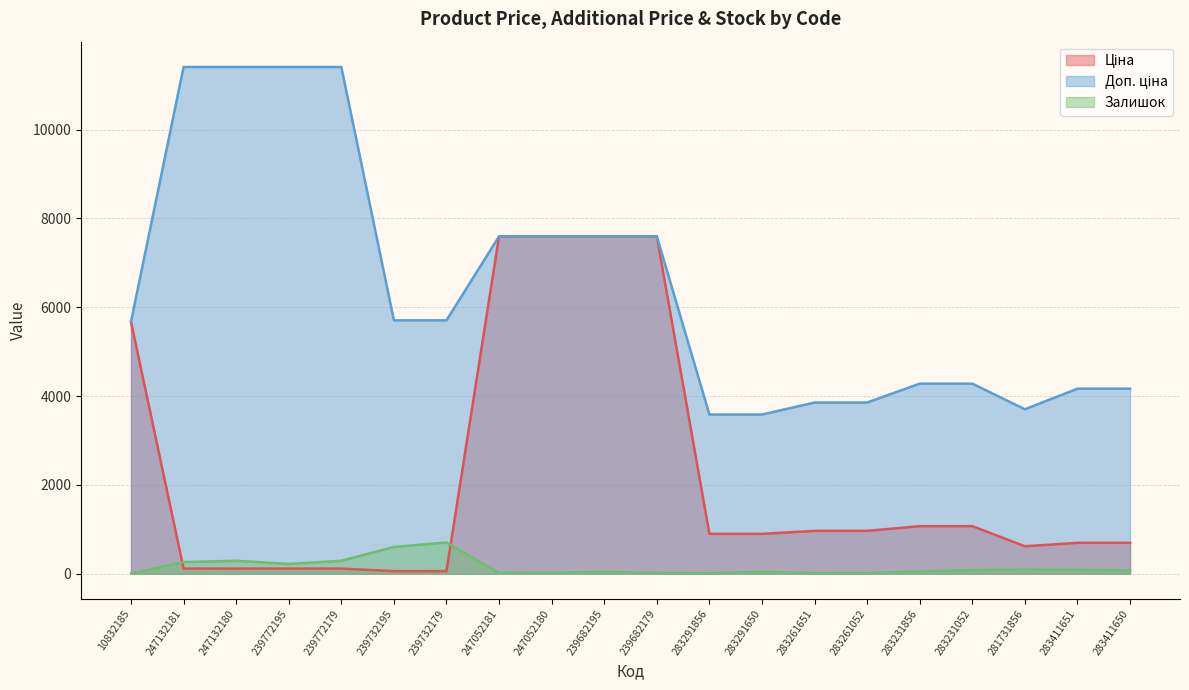

What is the difference between the highest and lowest values at 283291856?

3576.6